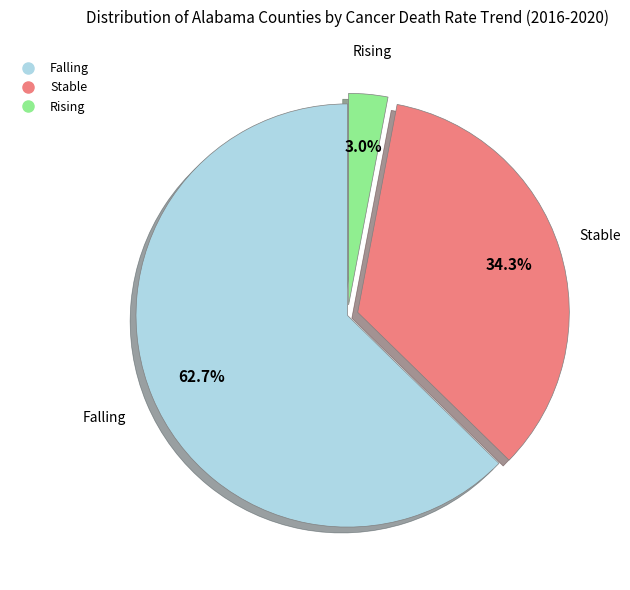

Count the number of slices in the pie.

3